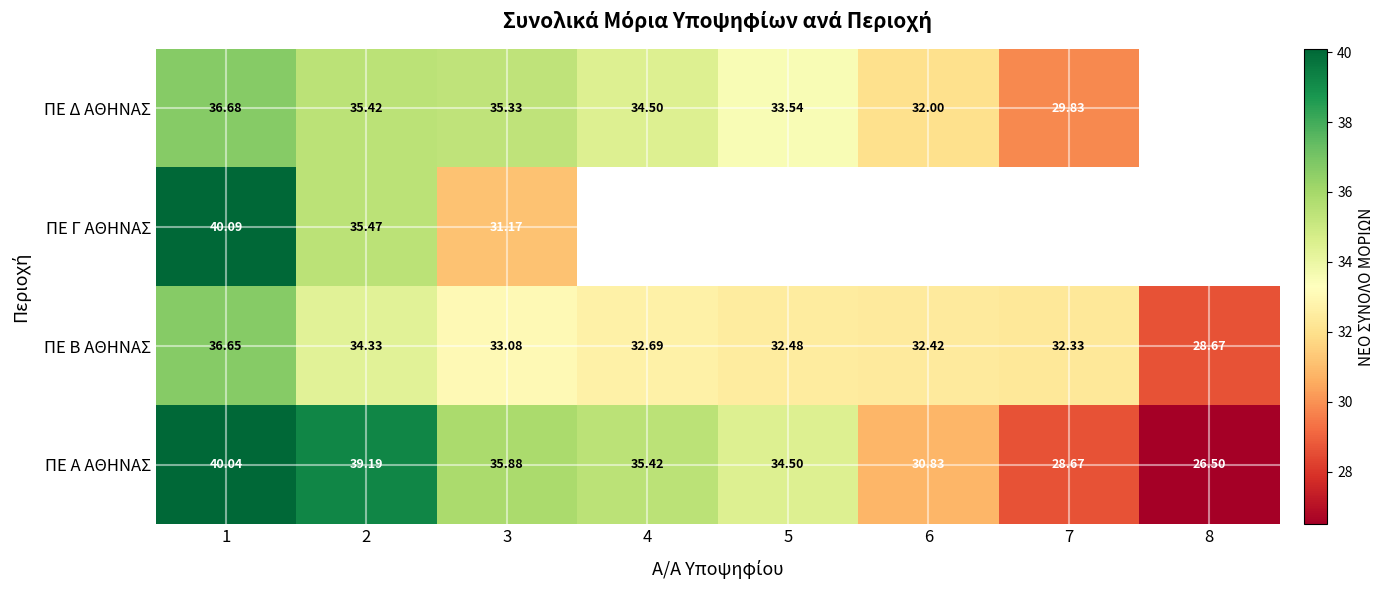

Rank the series at 3 from lowest to highest value.

ΠΕ Γ ΑΘΗΝΑΣ, ΠΕ Β ΑΘΗΝΑΣ, ΠΕ Δ ΑΘΗΝΑΣ, ΠΕ Α ΑΘΗΝΑΣ